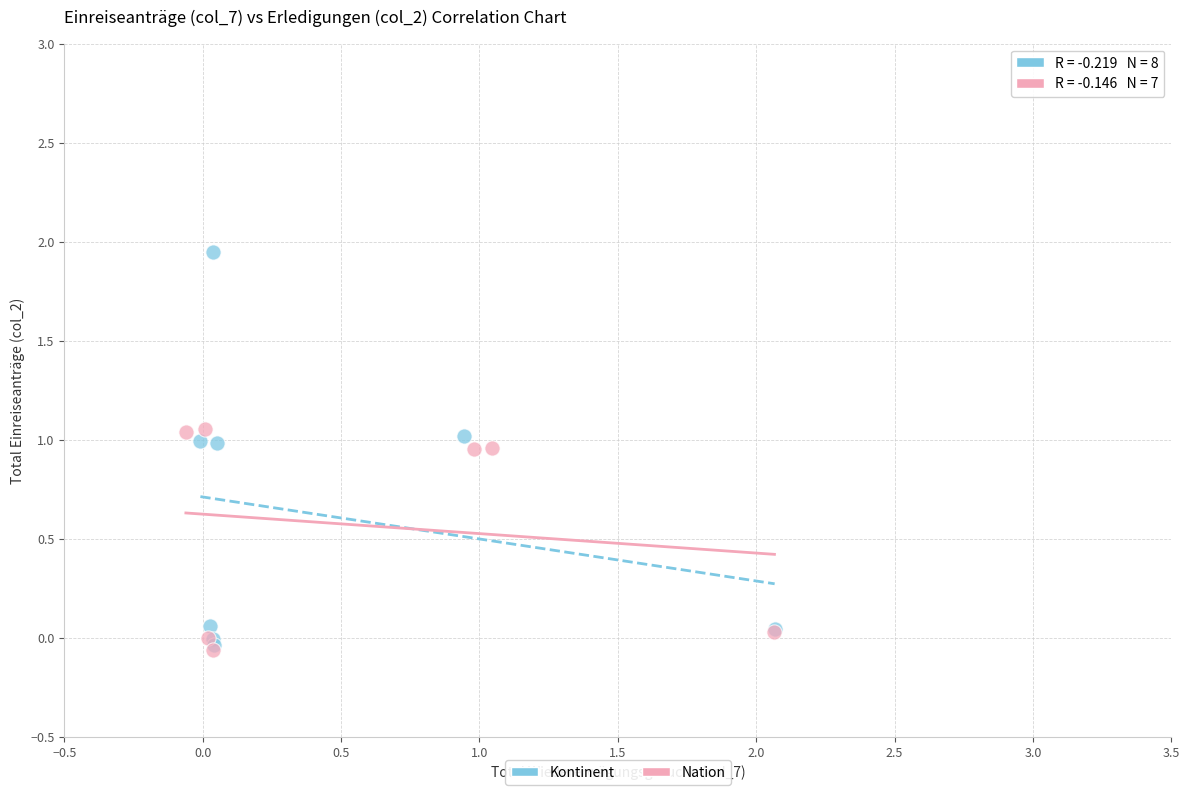

Which series contains the highest Y value?

Kontinent